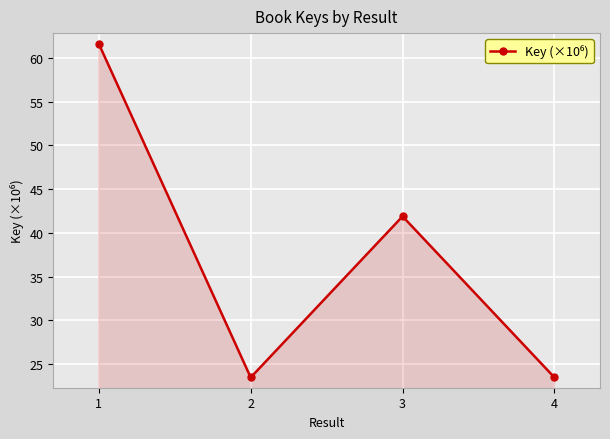

How many lines are shown in the chart?

1